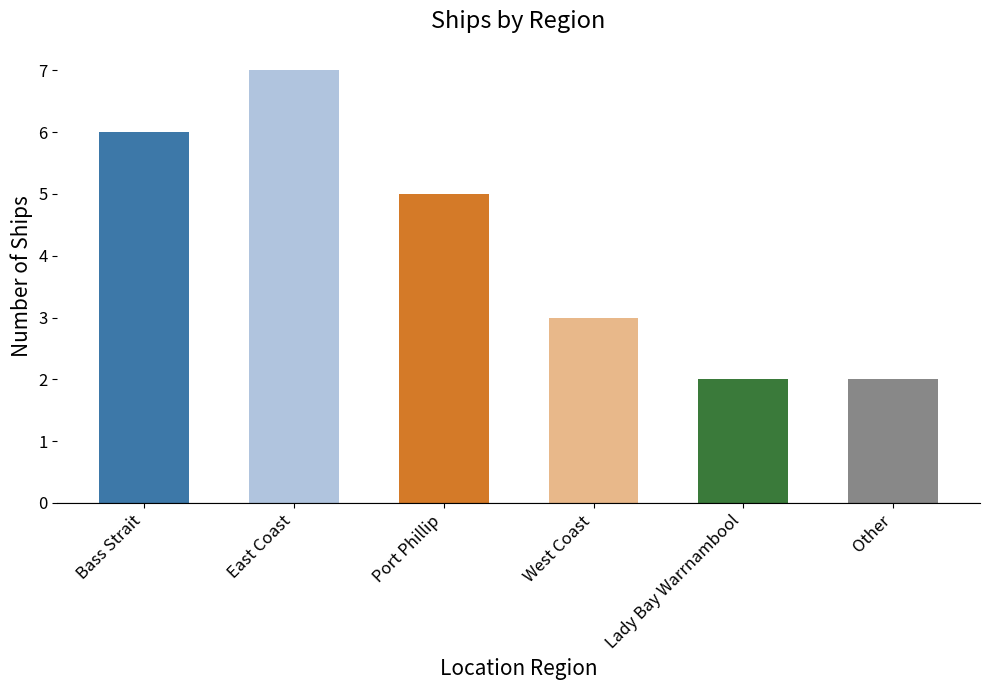

Does the chart contain stacked bars?

No